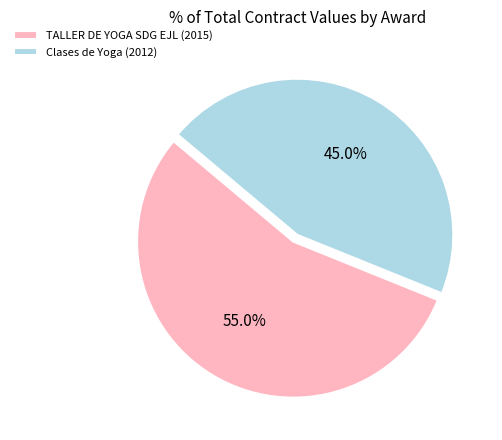

Is Clases de Yoga (2012) the majority of the pie?

No